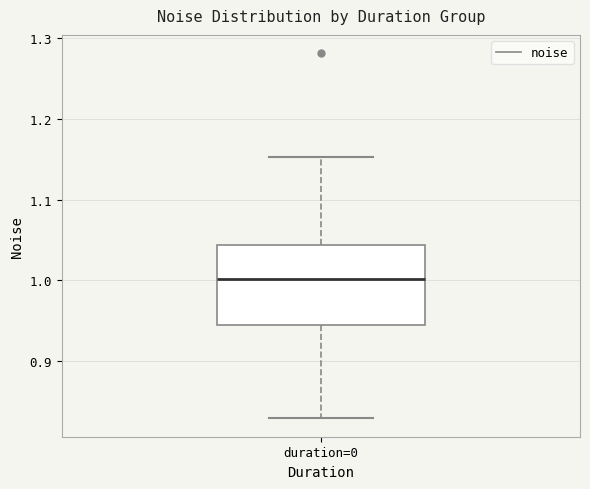

Read this box plot against the y-axis: the position of the median line, the range covered by the box, and the ends of both whiskers. The values are not printed on the chart, so give them approximately, as read against the axis.

median 1.00, box 0.95 to 1.04, whiskers 0.83 to 1.15